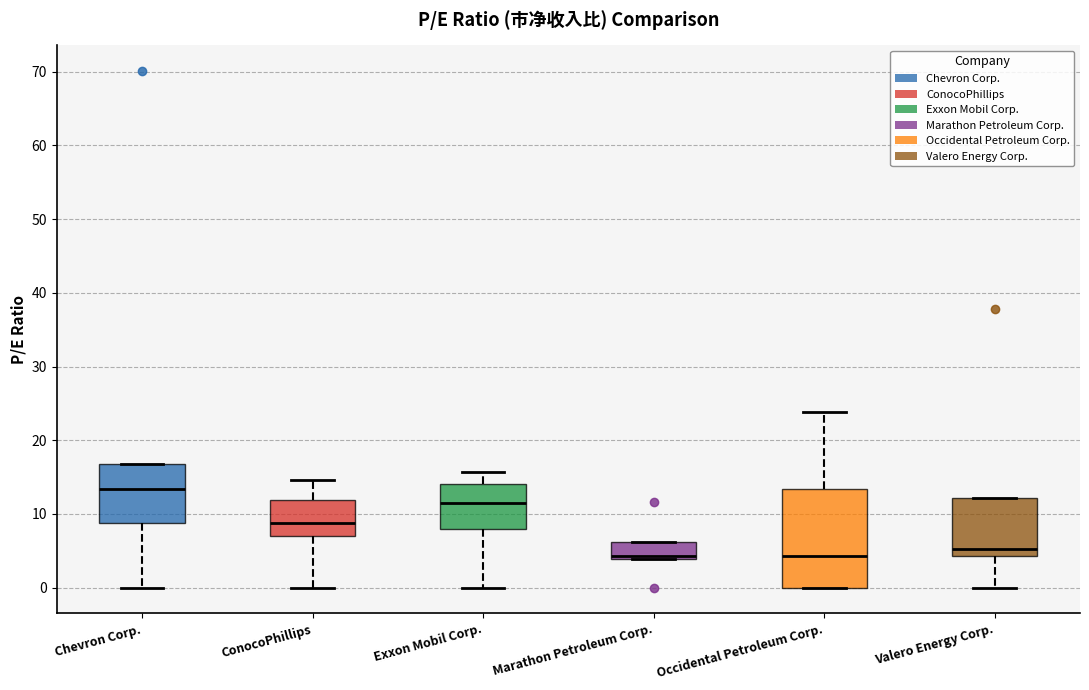

Which box is the tallest, from its lower edge to its upper edge?

Occidental Petroleum Corp.